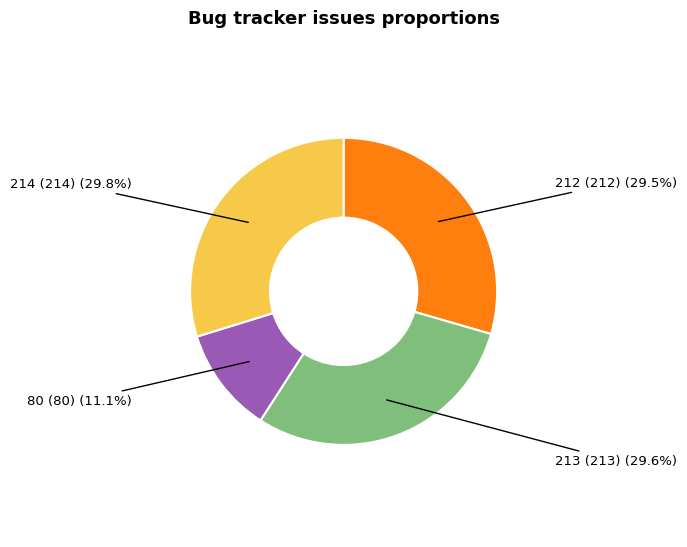

Is there a majority slice in this chart?

No